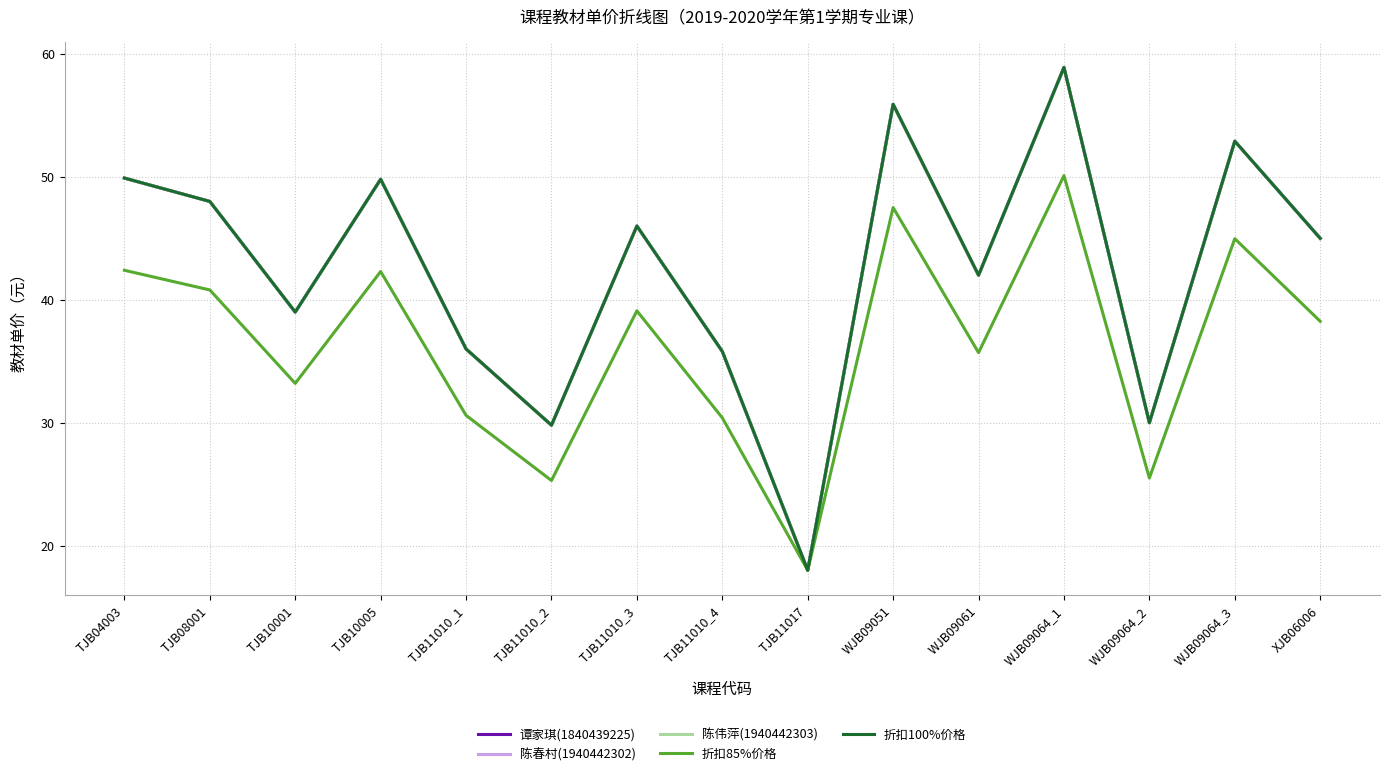

Does the chart have visible grid lines?

Yes